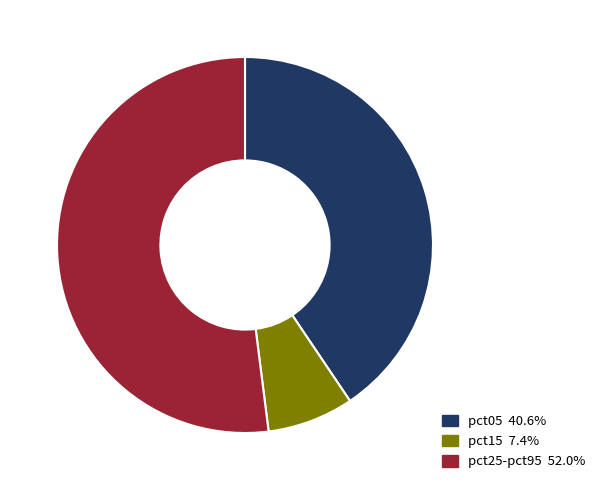

Is there a majority slice in this chart?

Yes